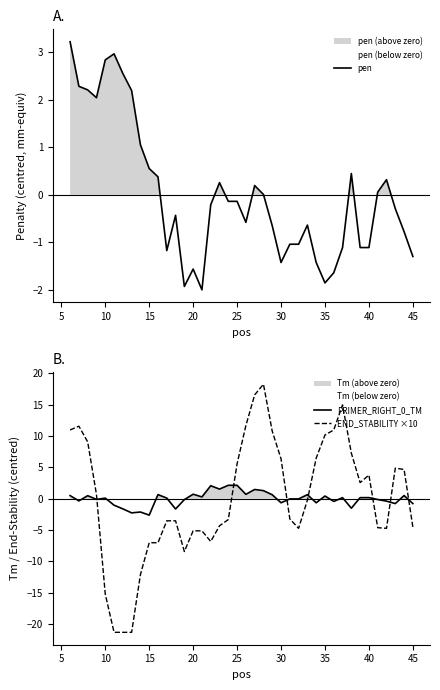

Is it true that pen equals 2.8 at 10?

True